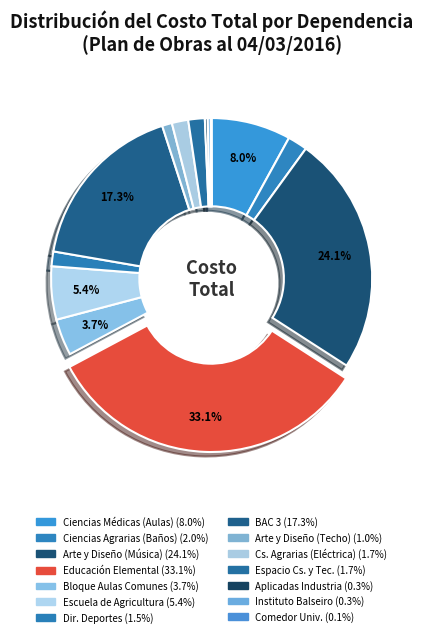

To the nearest percent, what is the difference between the largest and smallest slice percentages?

33%